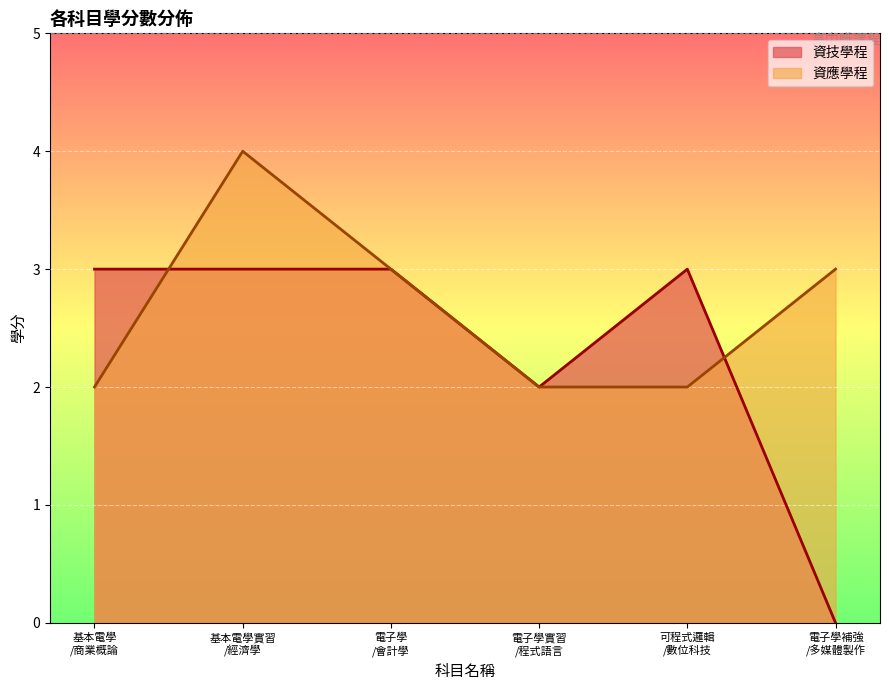

Which series has the largest range (max minus min)?

資技學程